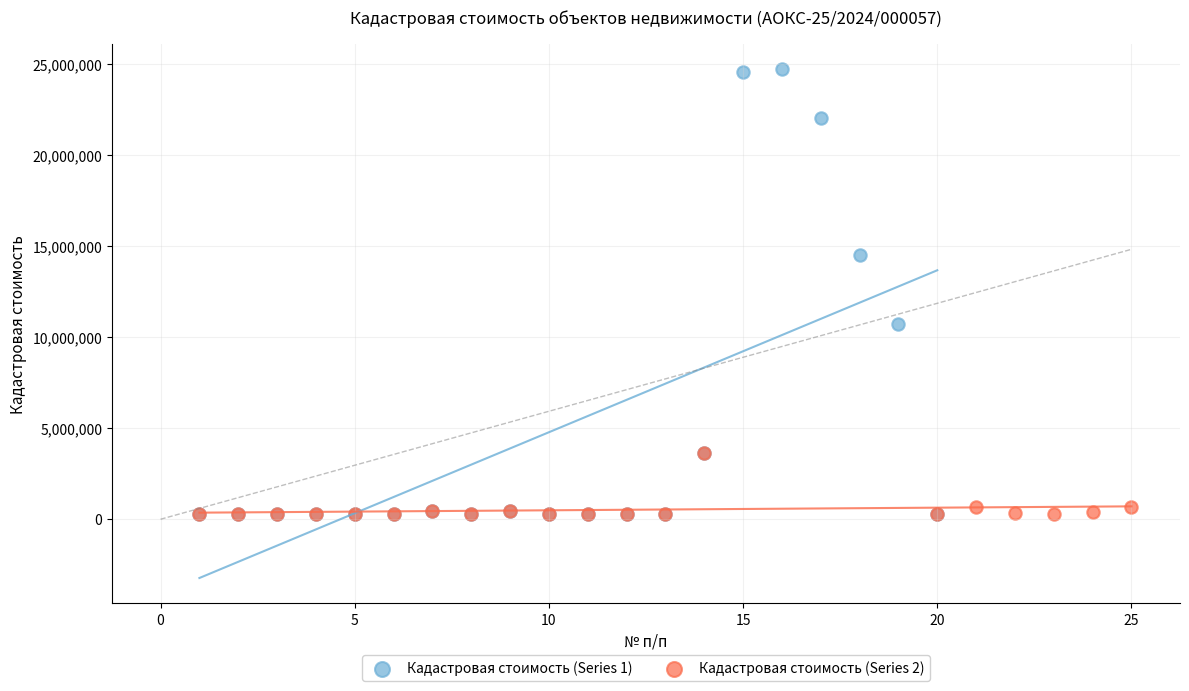

Which series reaches the maximum Y coordinate?

Кадастровая стоимость (Series 1)